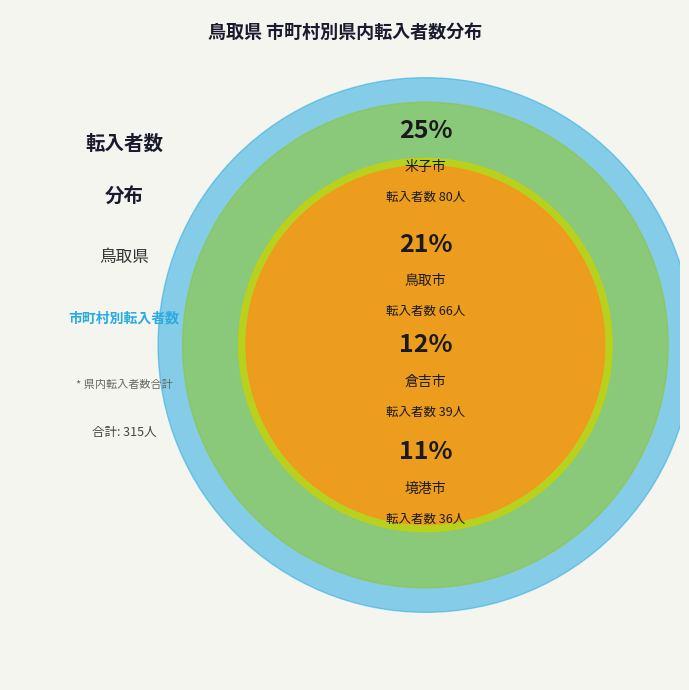

Is 八頭町 the majority of the pie?

No